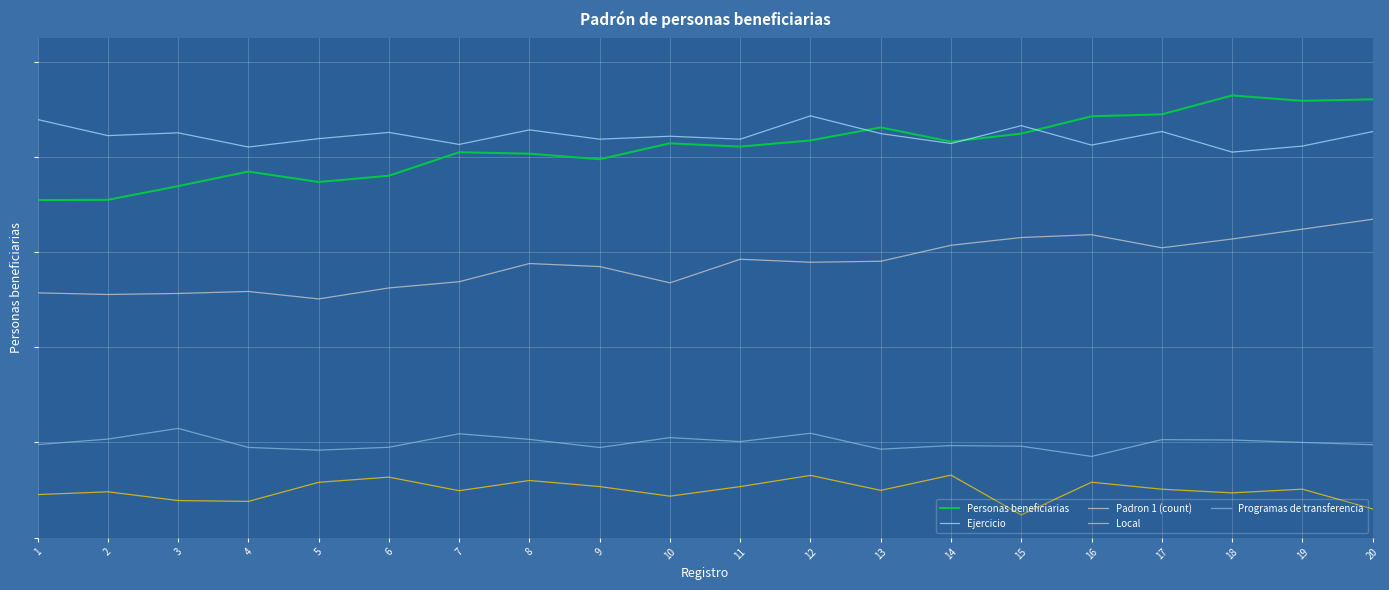

Is this an area chart (filled region under the line)?

No